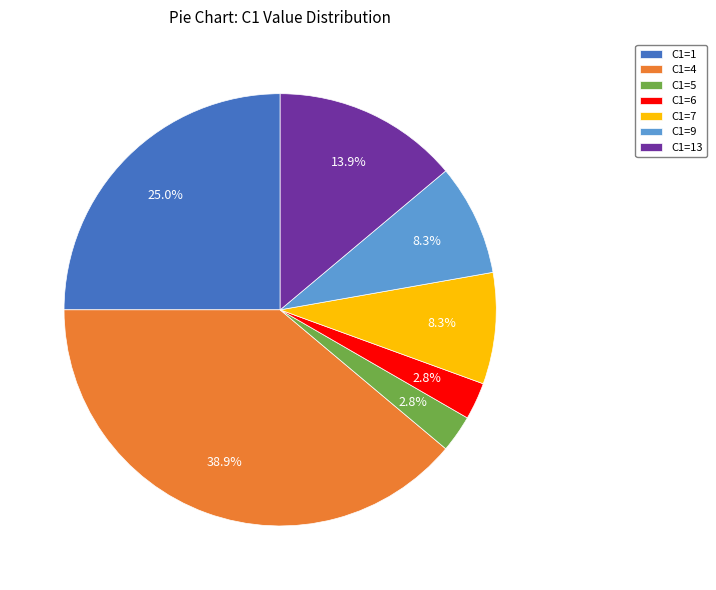

To the nearest percent, what is the combined percentage of C1=13 and C1=5?

17%